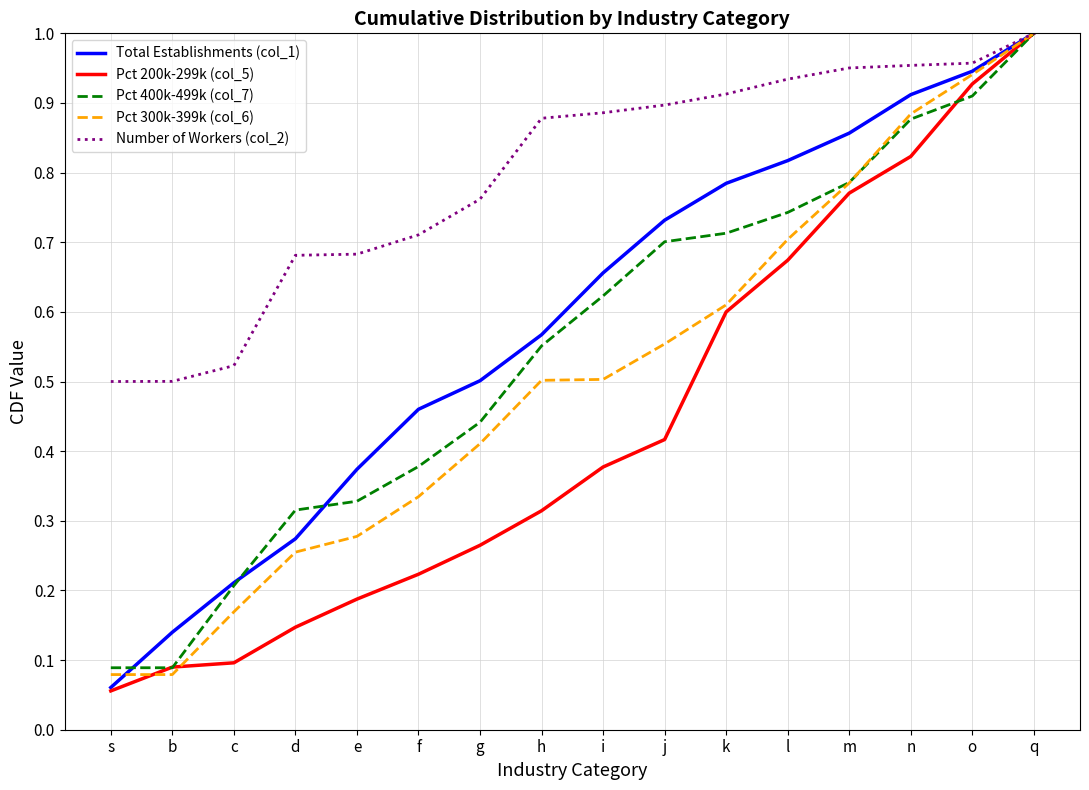

What is the total value across all series at j?

3.3